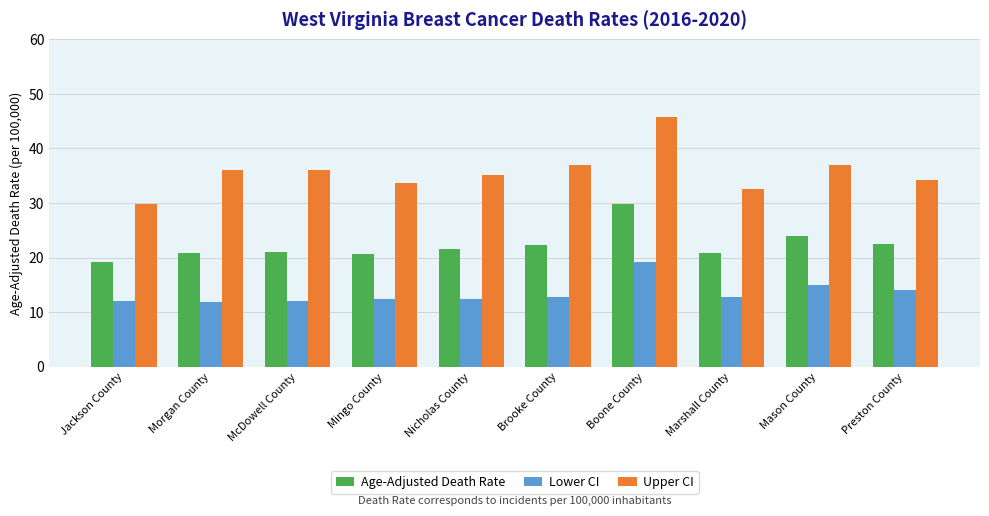

What is the total value across all series at Morgan County?

68.7